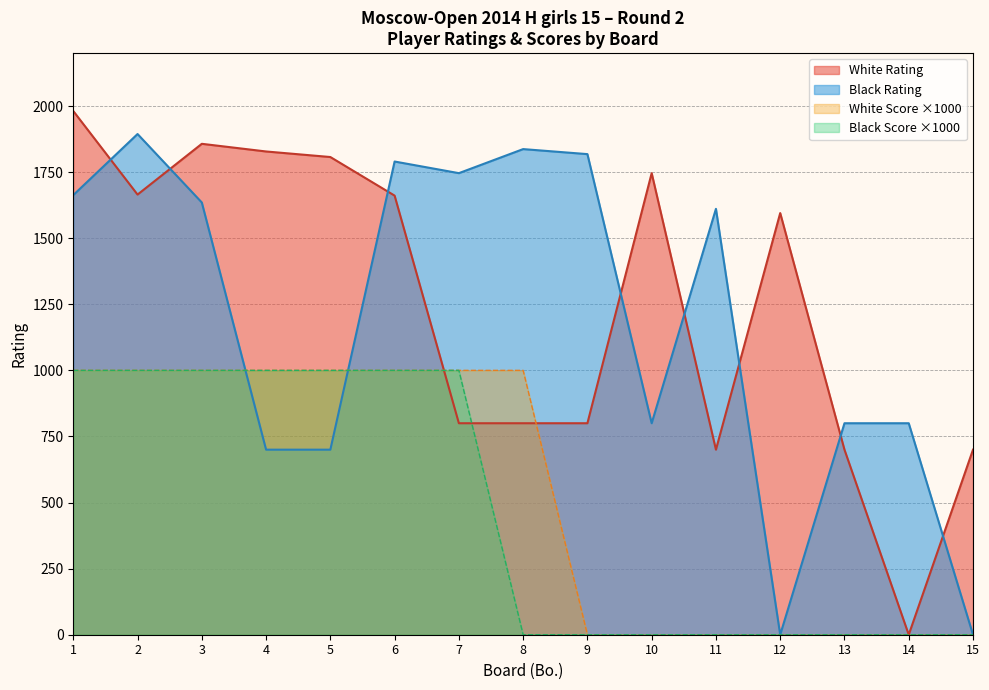

What is the difference between the maximum and minimum values in the Scores series?

1